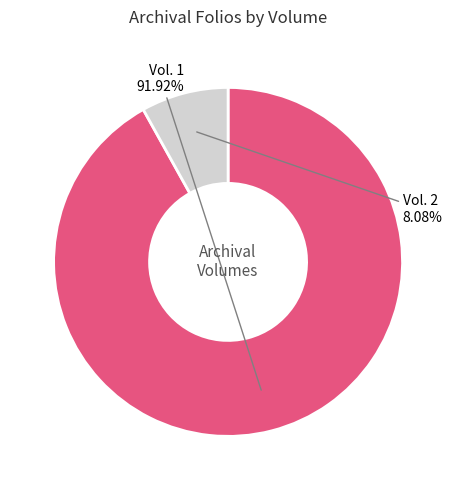

To the nearest percent, what is the difference between the Vol. 2 and Vol. 1 slice percentages?

84%